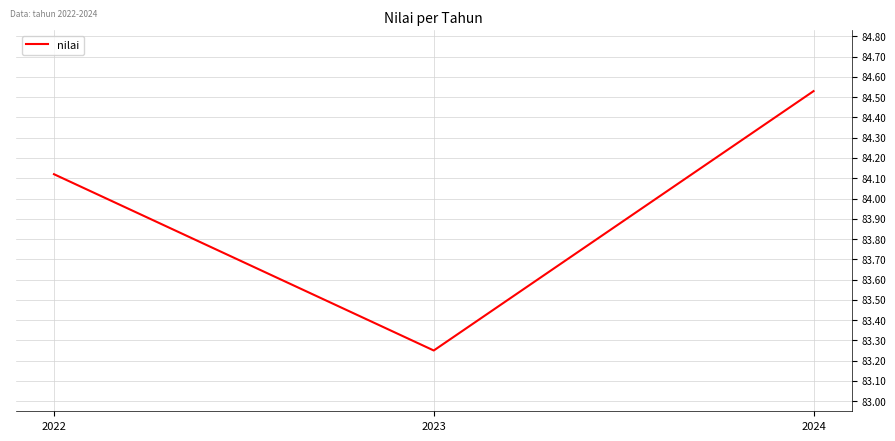

Rank the categories by value from lowest to highest.

2023, 2022, 2024